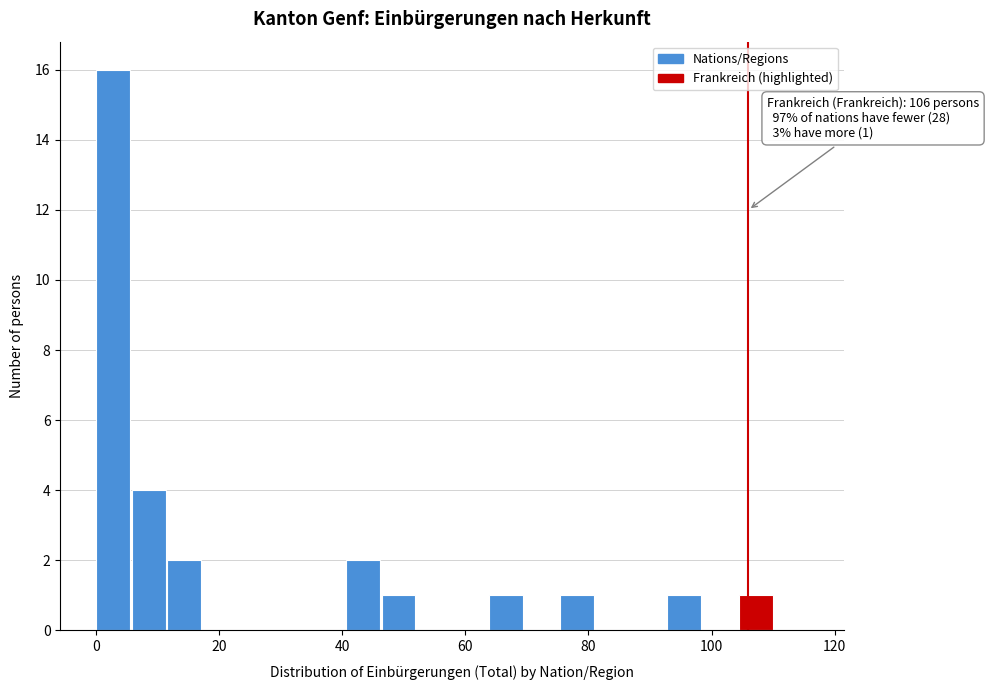

Around what value on the x-axis is the tallest bar? Give the approximate position of its centre, as read against the axis.

2